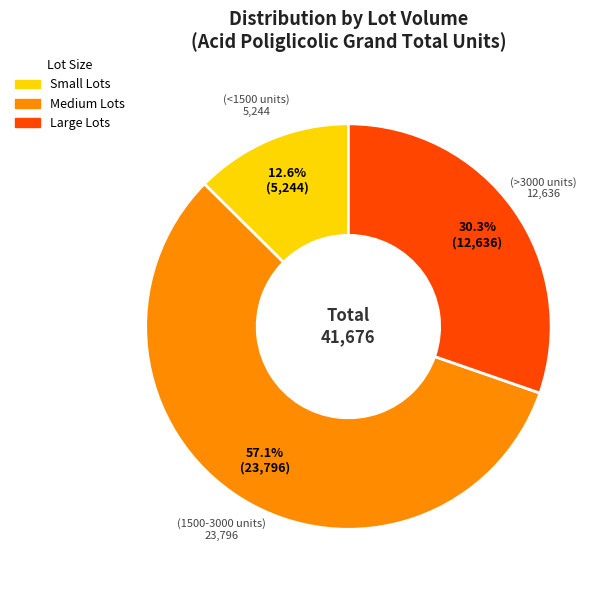

Does any single category account for the majority?

Yes